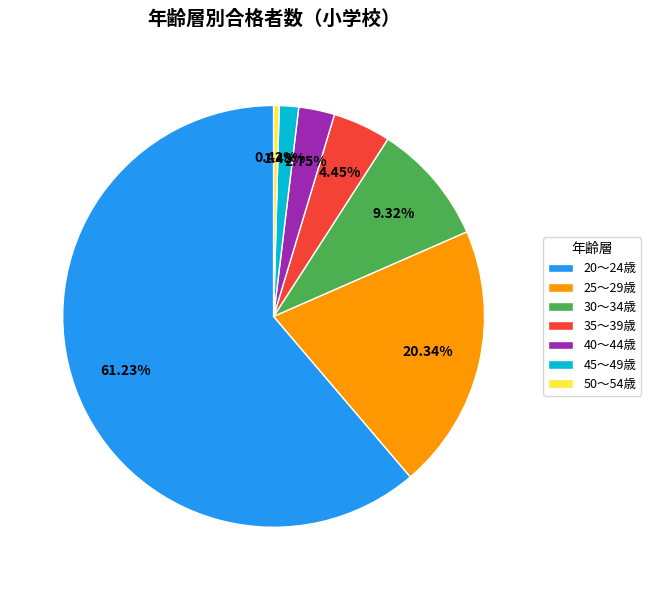

To the nearest percent, what is the combined percentage of 25～29歳 and 45～49歳?

22%